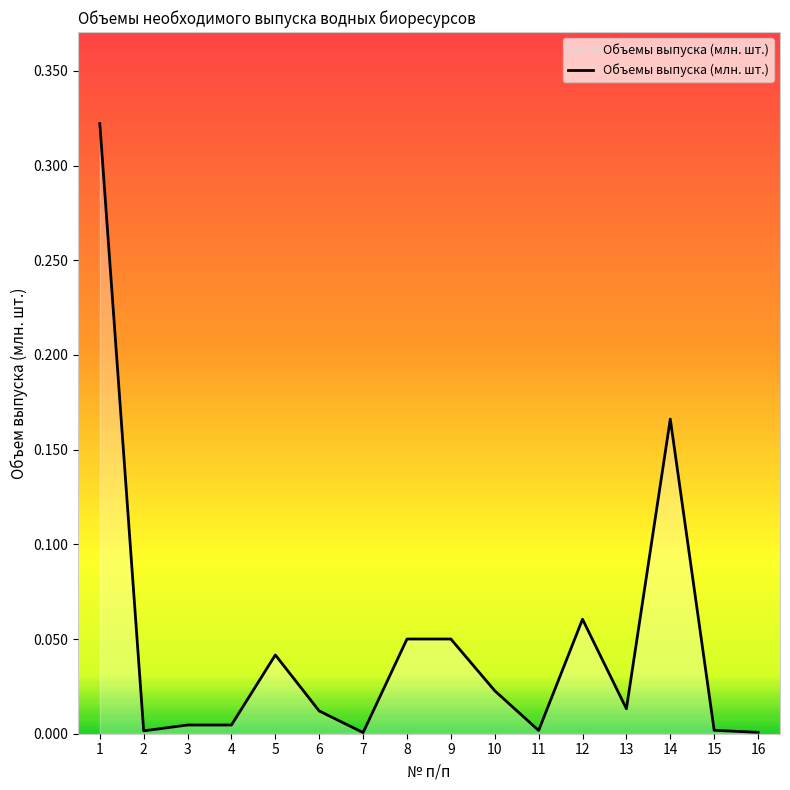

Is it true that the value at 5 is 0.0?

True